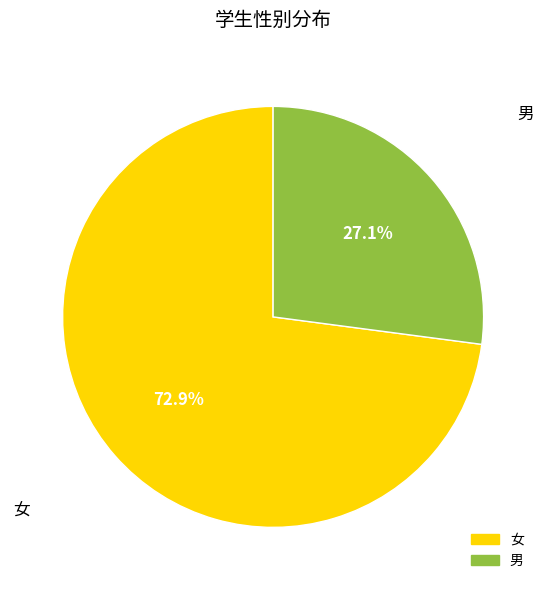

How many segments does this pie chart have?

2